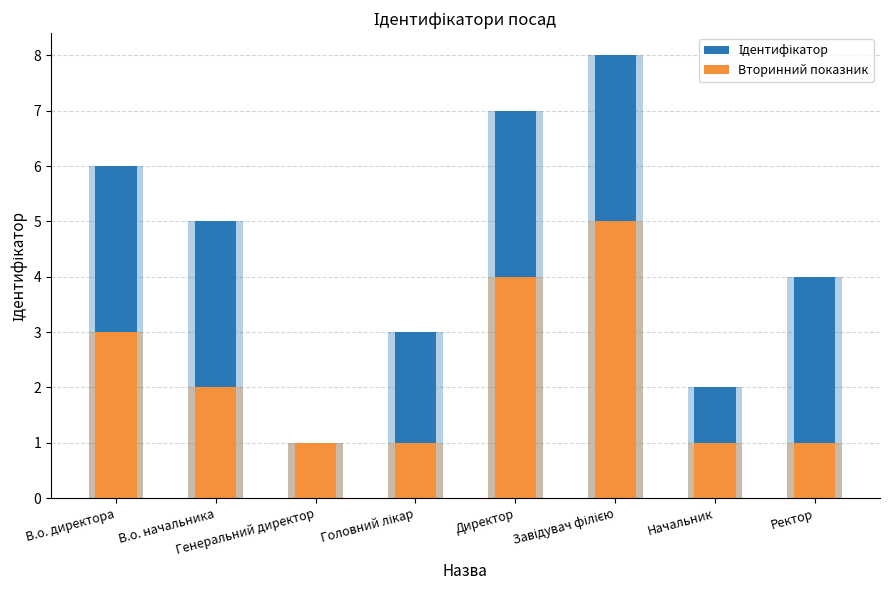

Which label corresponds to the largest value in the chart?

Завідувач філією